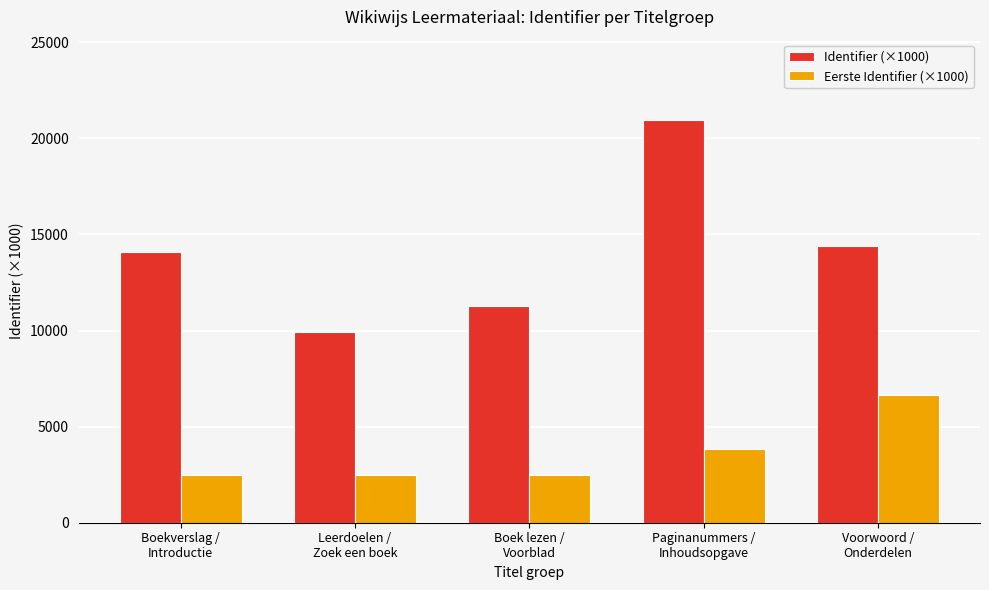

Where does the Identifier (×1000) series first go above 14101?

Boekverslag /
Introductie